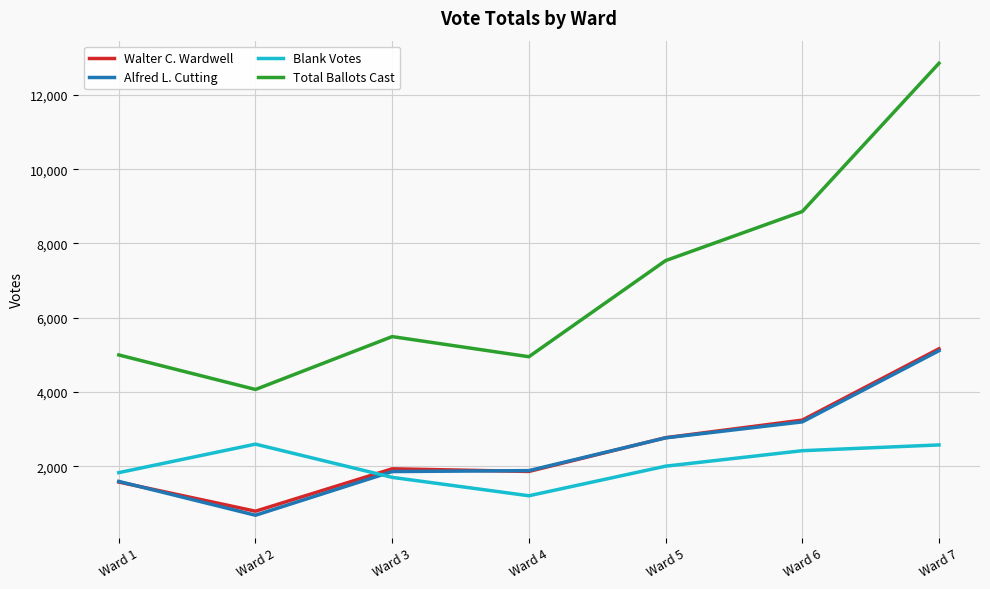

Is the value of Alfred L. Cutting at Ward 6 greater than the value of Walter C. Wardwell at Ward 2?

Yes